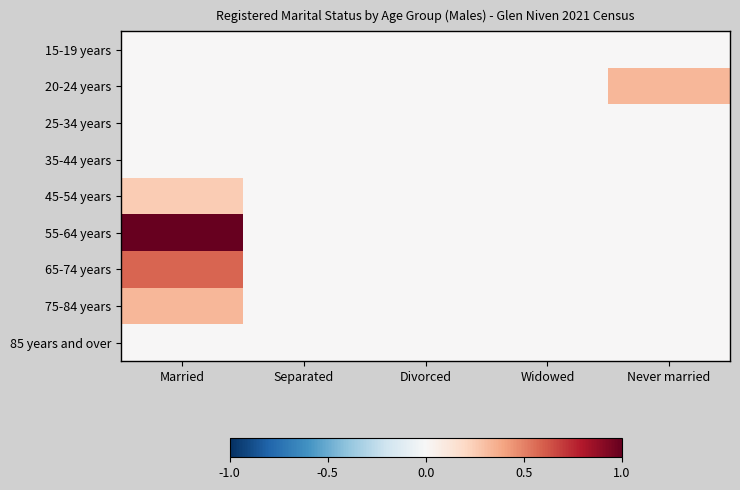

What is the maximum value shown in the chart?

1.0